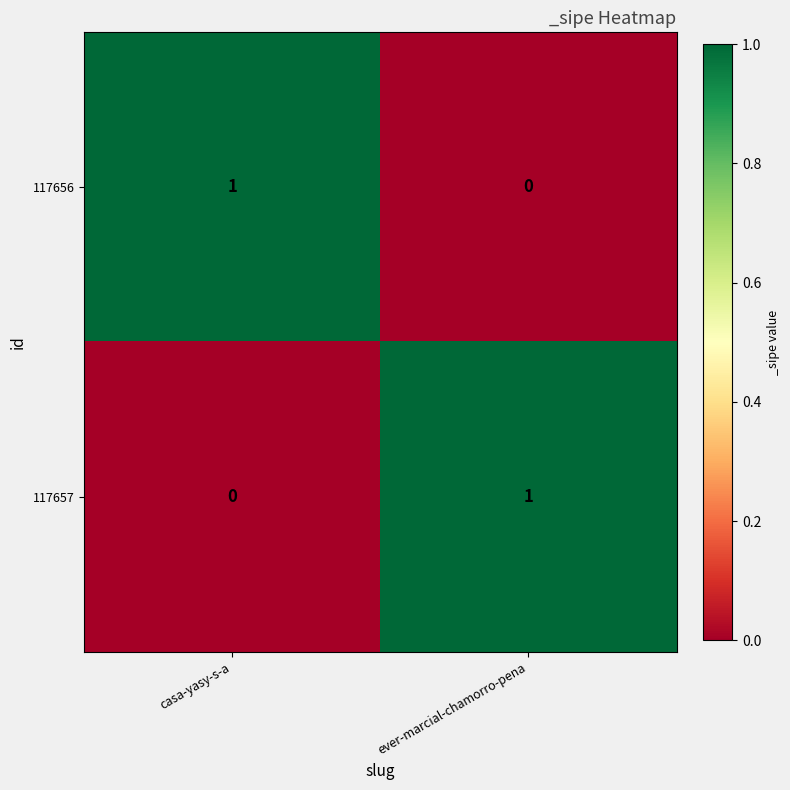

Reading left to right, what are all the values shown in this chart?

117656: 1	0
117657: 0	1